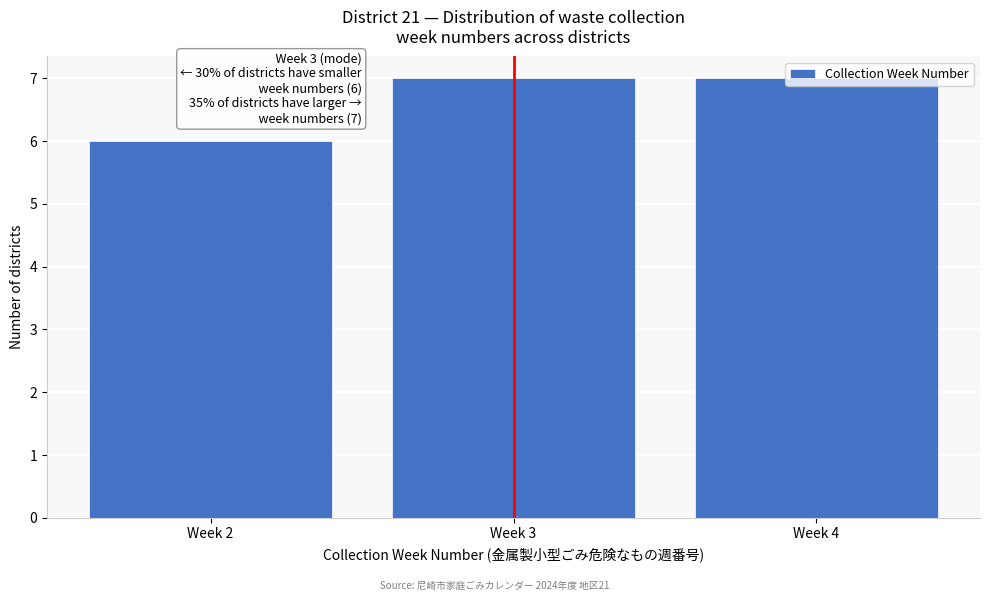

What is the value of the 3rd bar from the left?

7